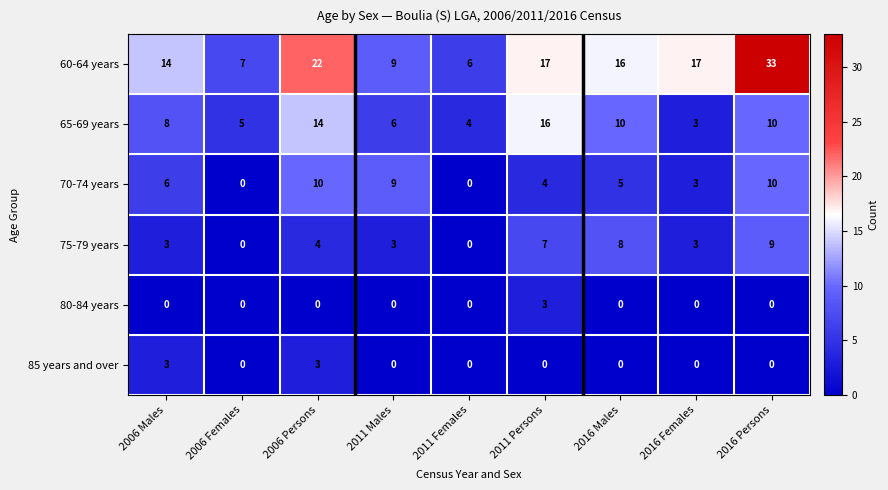

What is the greatest value displayed?

33